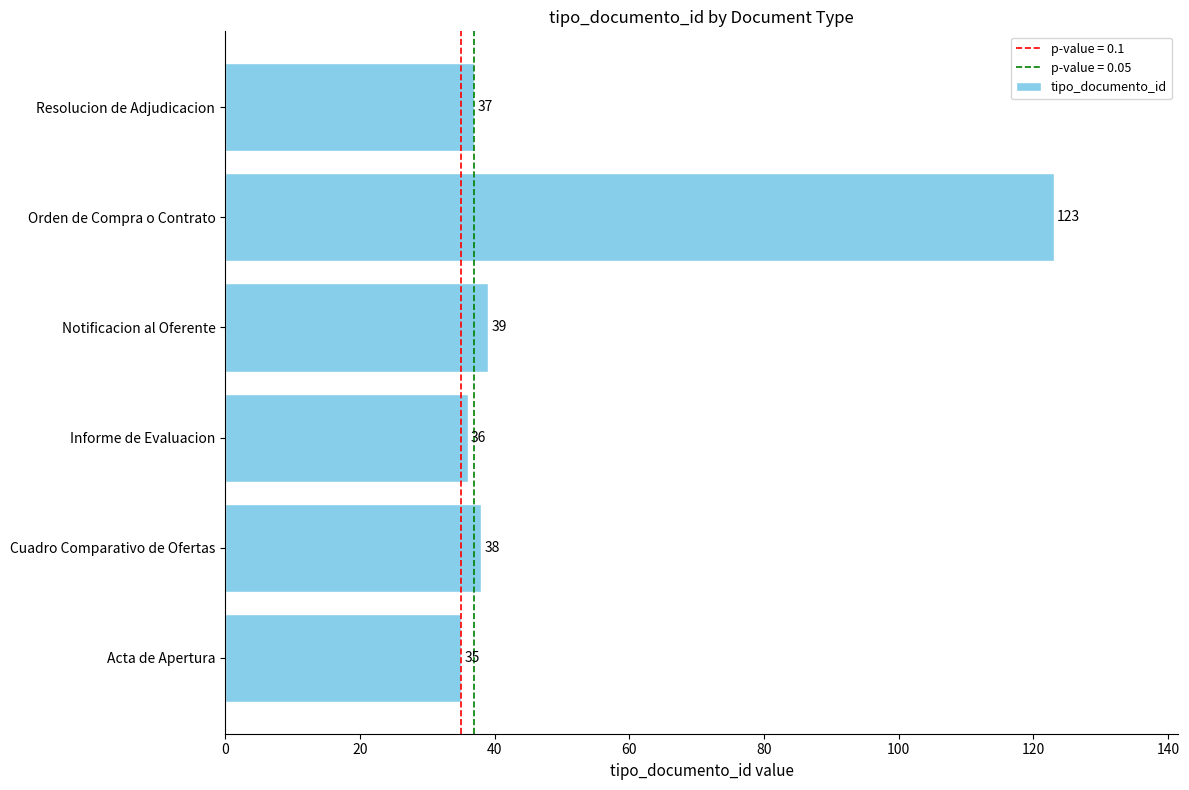

What is the greatest value displayed?

123